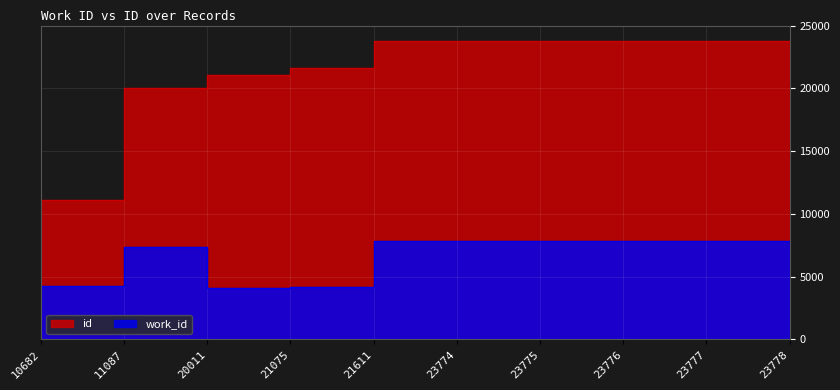

True or false: work_id has a value of 14035 at 23777.

False